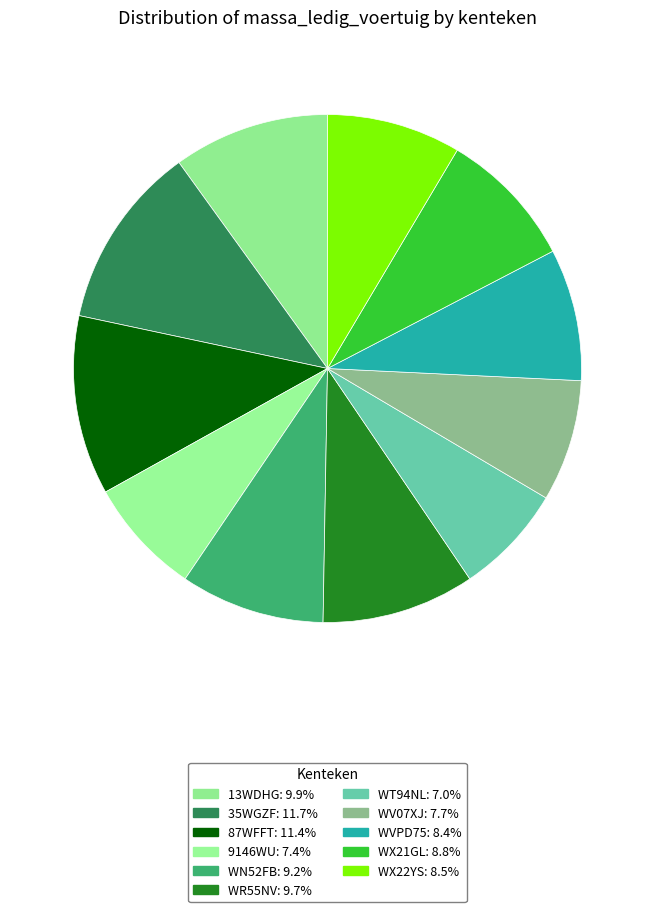

Does WT94NL account for over 50% of the chart?

No